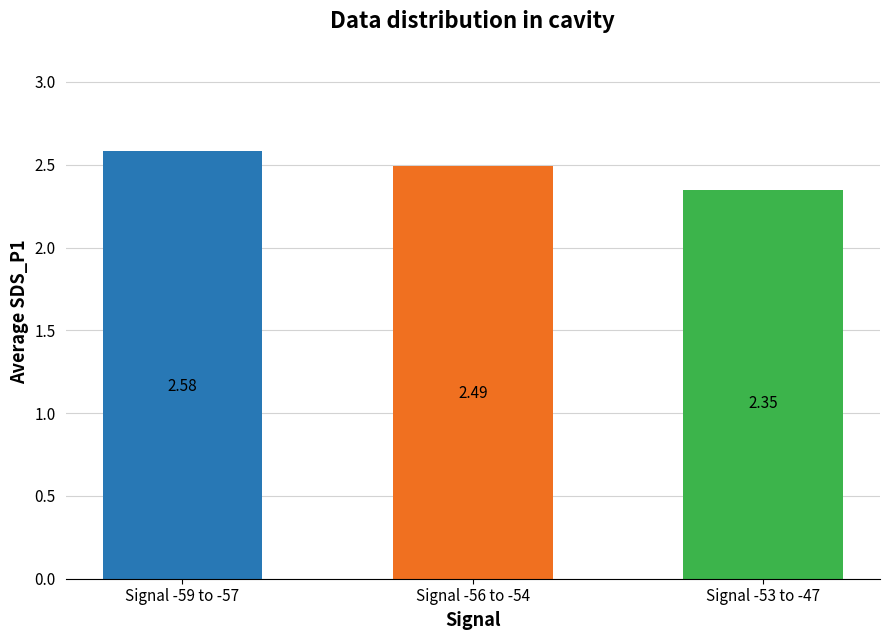

Between Signal -53 to -47 and Signal -56 to -54, which is larger?

Signal -56 to -54